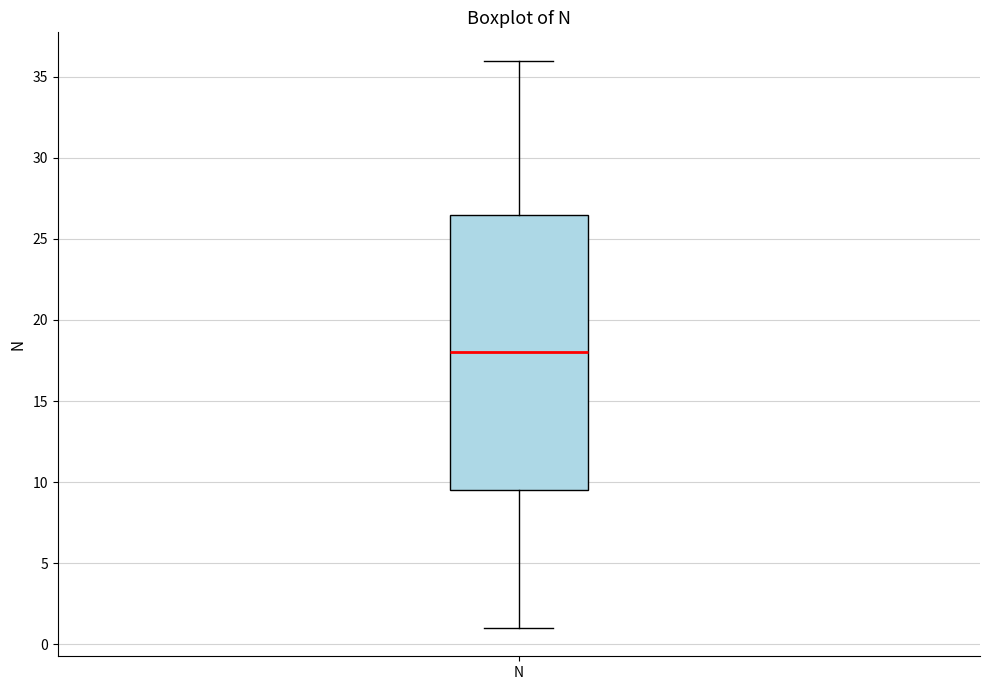

Transcribe this box plot: give where the median line is, the range the box spans, and where the two whiskers end, as read against the y-axis. The values are not printed on the chart, so give them approximately, as read against the axis.

median 18.0, box 9.5 to 26.5, whiskers 1.0 to 36.0